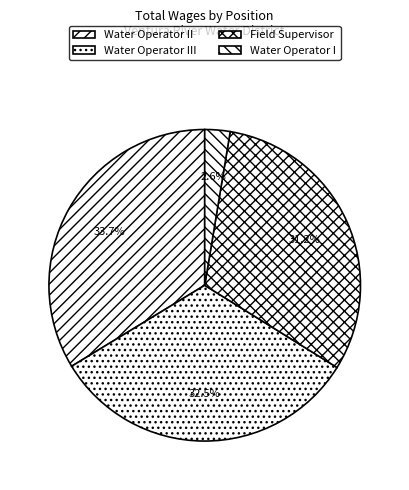

What is the ratio of the value at Water Operator III to the value at Field Supervisor?

1.0